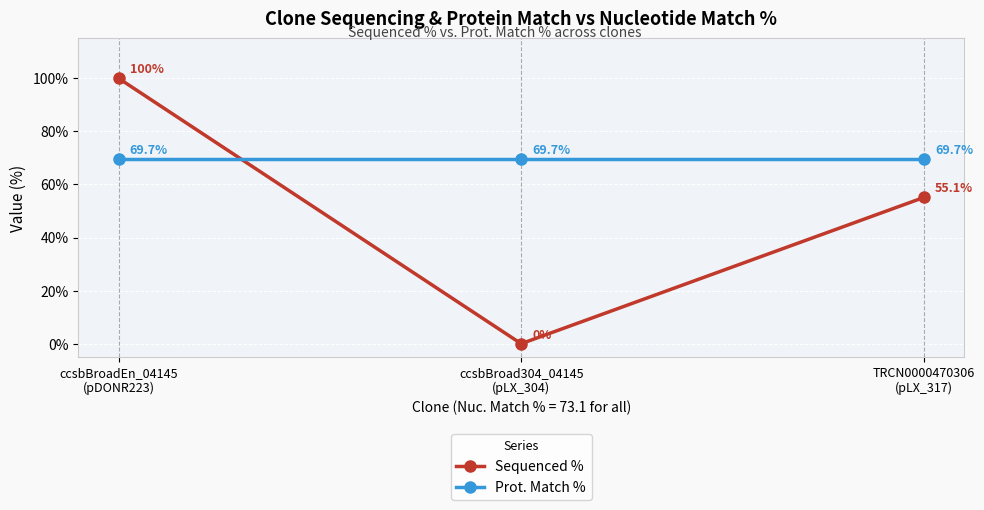

What is the label of the 3rd point from the right?

ccsbBroadEn_04145
(pDONR223)